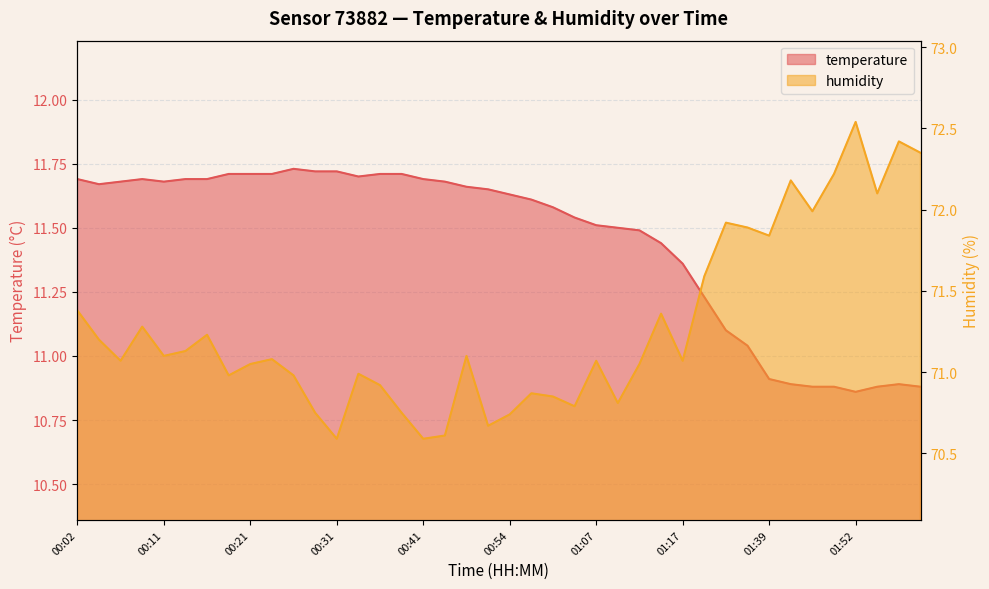

What is the lowest value of the humidity series?

70.6